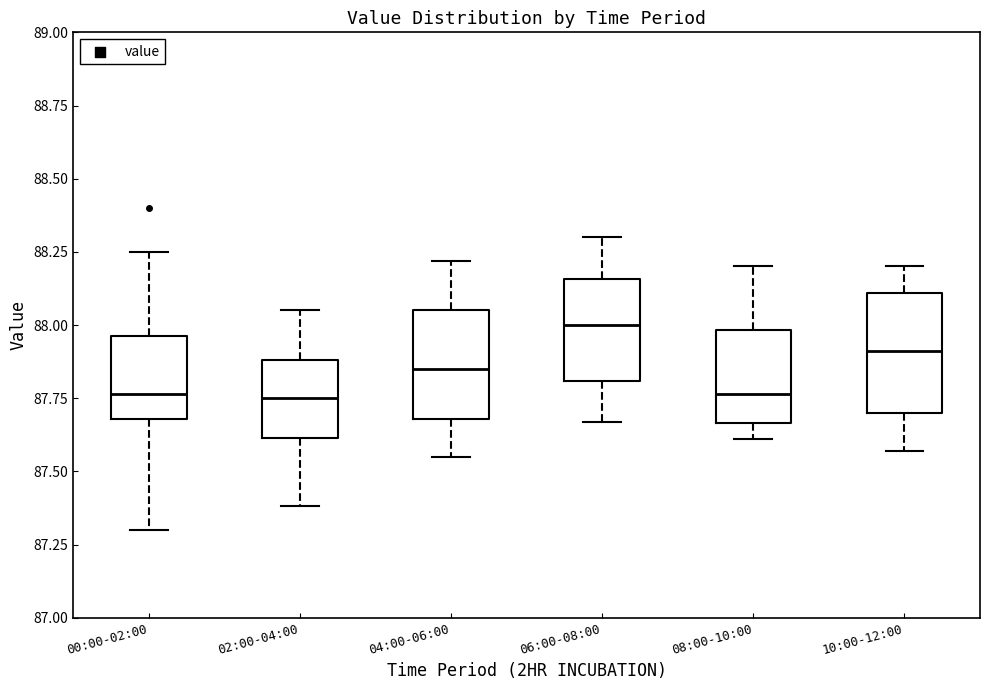

Reading left to right, transcribe this box plot: for each box, give where its median line is, the range the box spans, and where its two whiskers end, as read against the y-axis. The values are not printed on the chart, so give them approximately, as read against the axis.

00:00-02:00: median 87.75, box 87.70 to 87.95, whiskers 87.30 to 88.25
02:00-04:00: median 87.75, box 87.60 to 87.90, whiskers 87.40 to 88.05
04:00-06:00: median 87.85, box 87.70 to 88.05, whiskers 87.55 to 88.20
06:00-08:00: median 88.00, box 87.80 to 88.15, whiskers 87.65 to 88.30
08:00-10:00: median 87.75, box 87.65 to 88.00, whiskers 87.60 to 88.20
10:00-12:00: median 87.90, box 87.70 to 88.10, whiskers 87.55 to 88.20